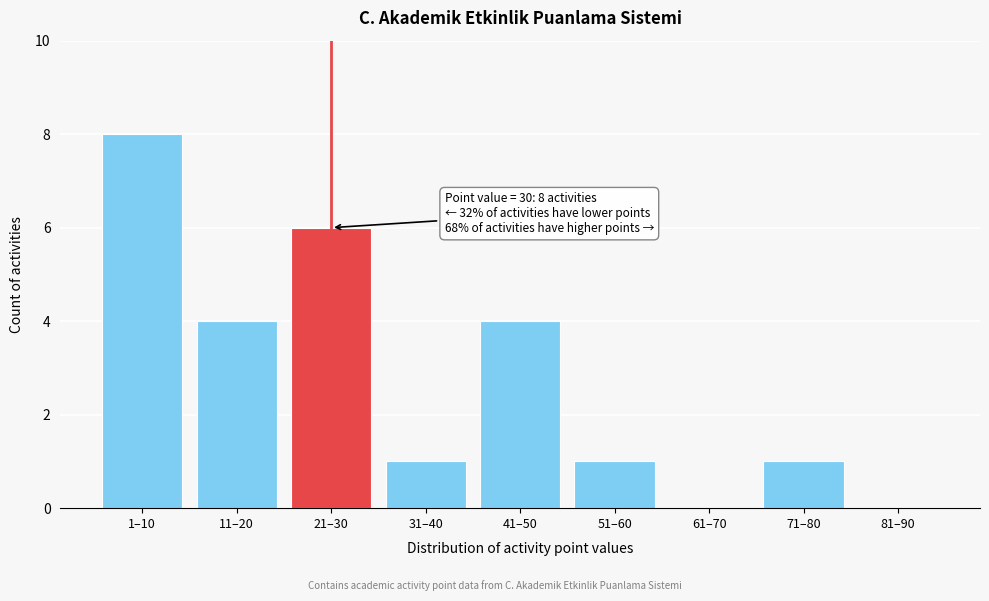

Reading right to left, list all the values displayed in this chart.

81–90=0	71–80=1	61–70=0	51–60=1	41–50=4	31–40=1	21–30=6	11–20=4	1–10=8